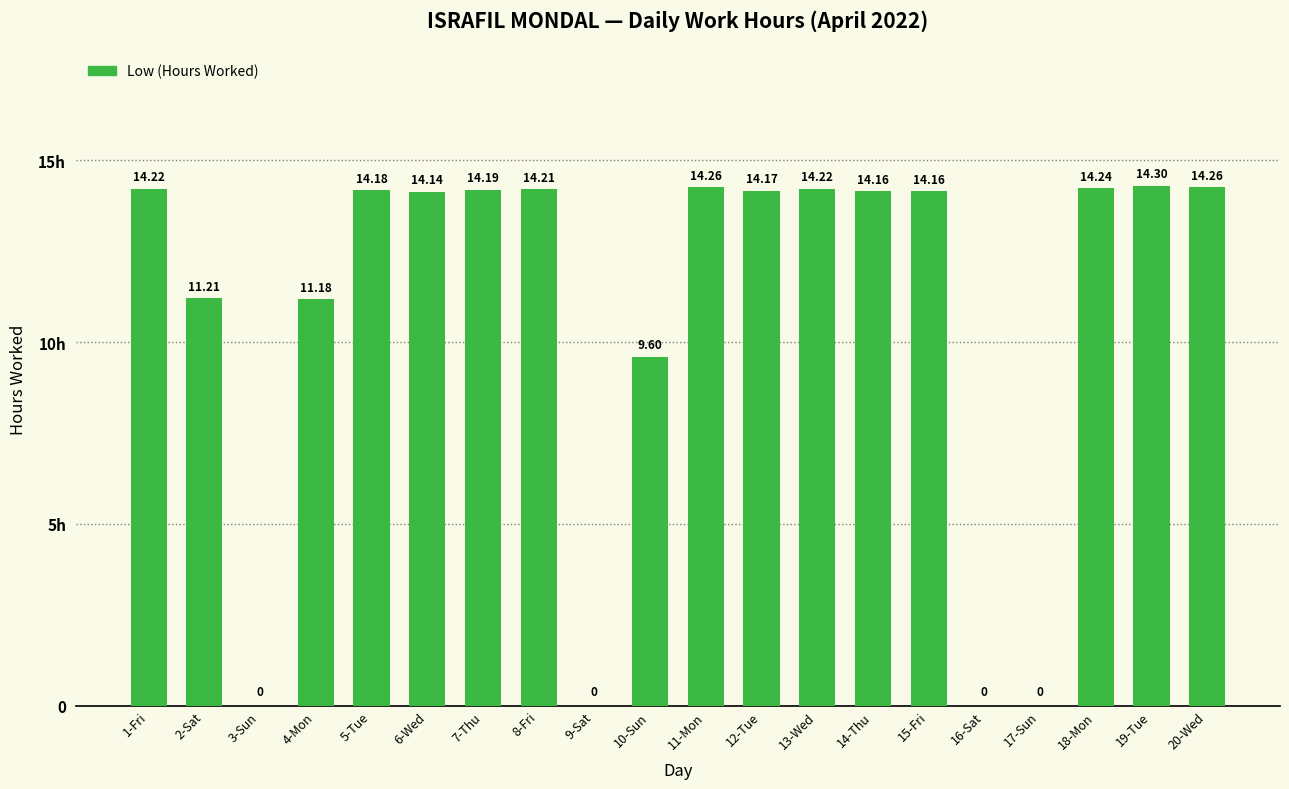

What is the change in value from 6-Wed to 19-Tue?

+0.2